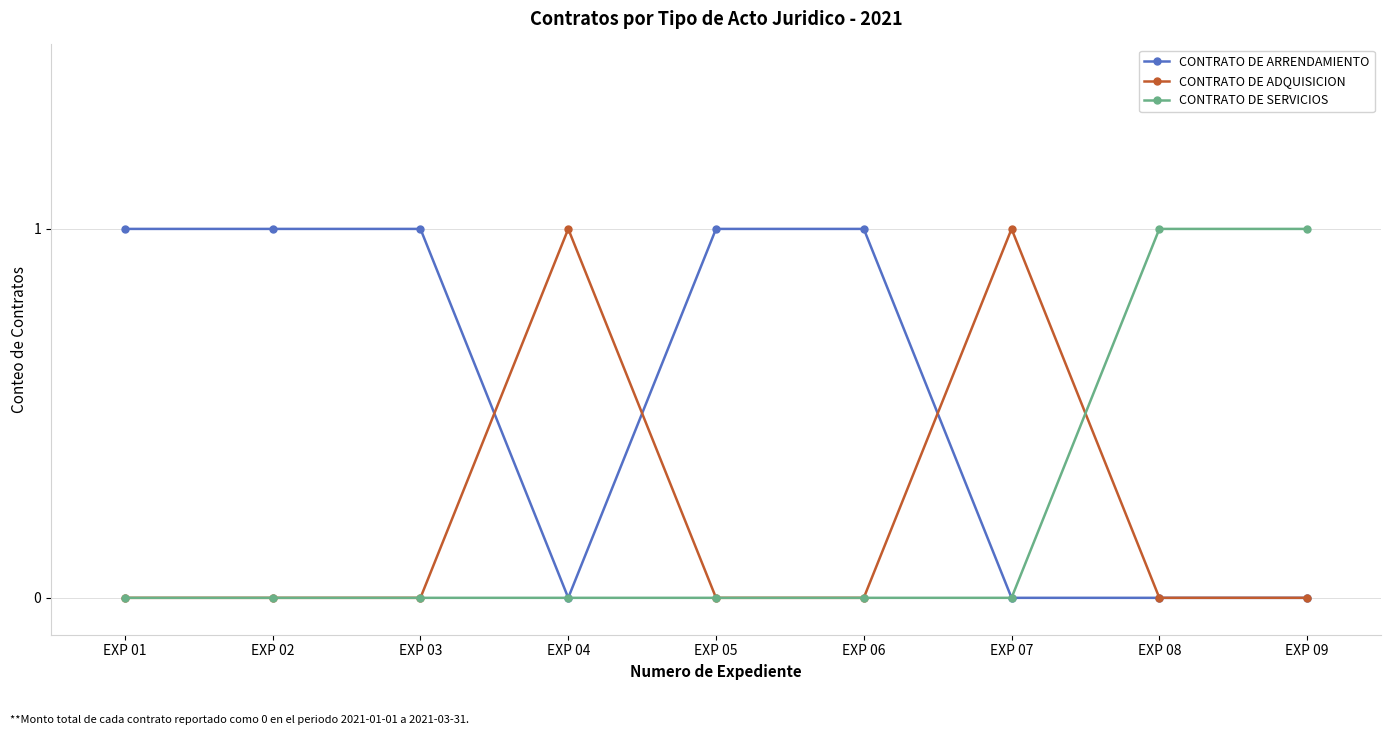

What are all the series names shown in the legend?

CONTRATO DE ARRENDAMIENTO, CONTRATO DE ADQUISICION, CONTRATO DE SERVICIOS